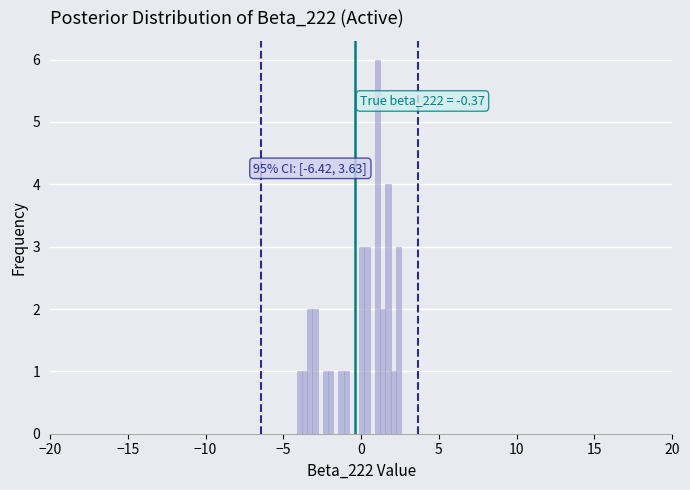

Around what value on the x-axis is the tallest bar? Give the approximate position of its centre, as read against the axis.

1.0